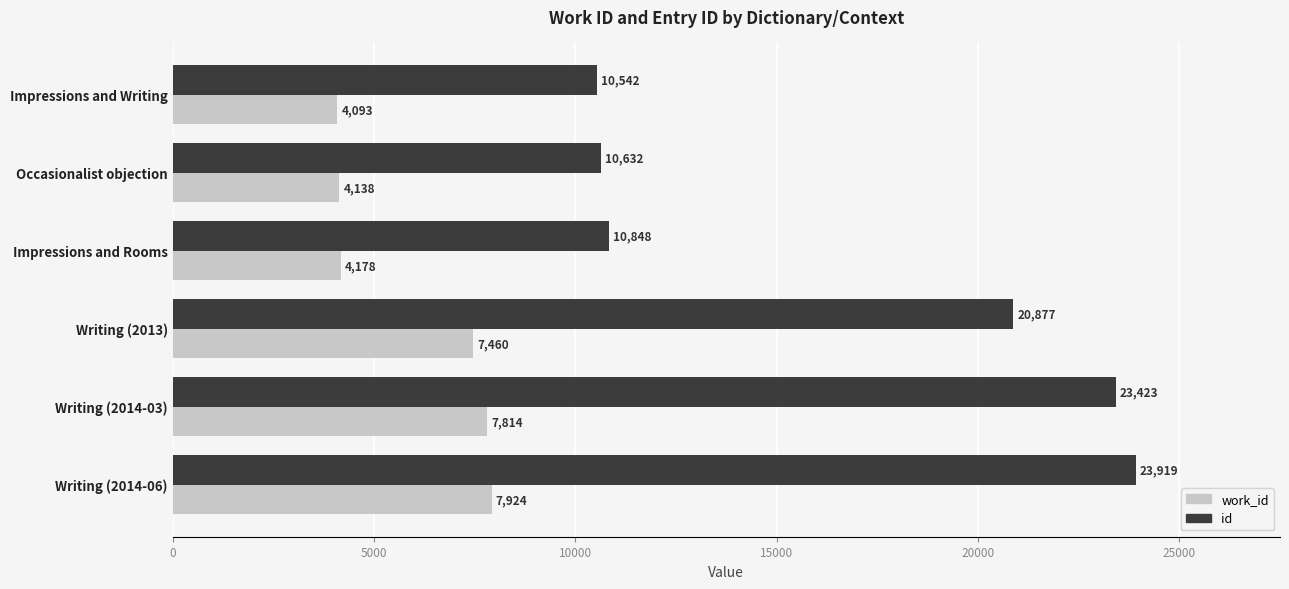

True or false: work_id has a value of 7924 at Writing (2014-06).

True